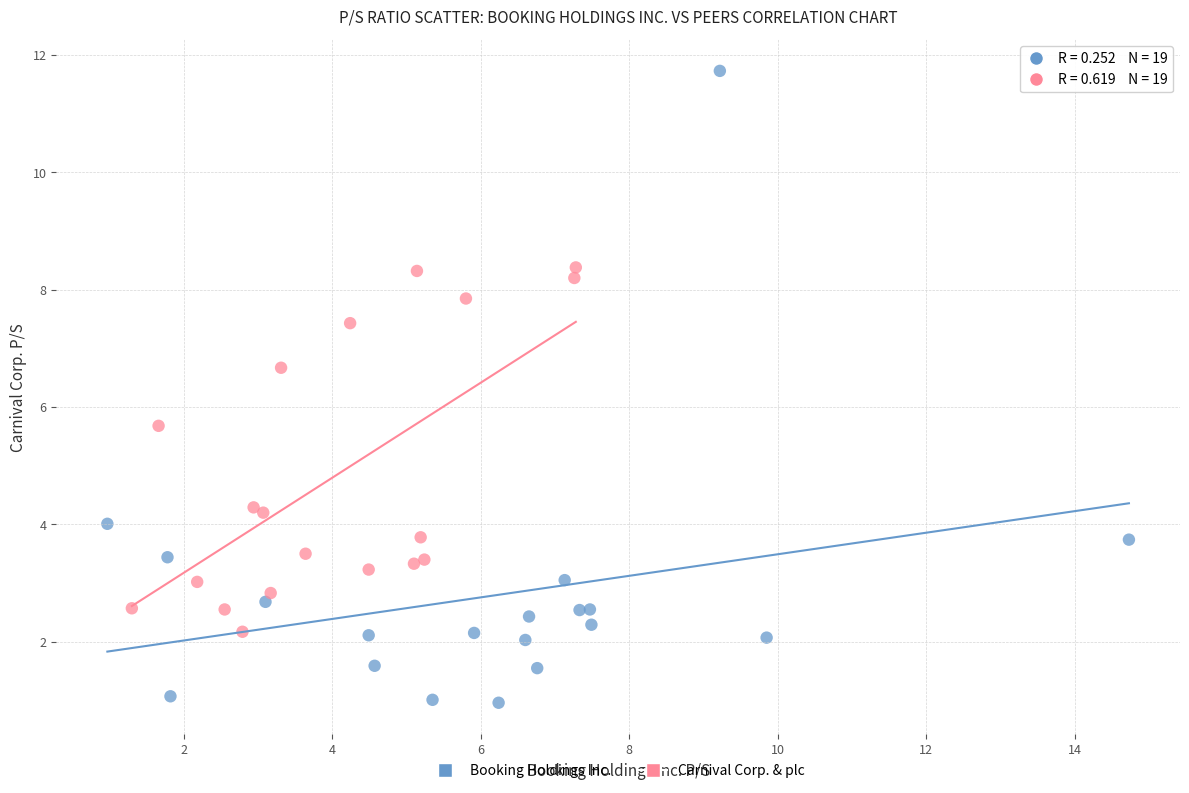

Which series reaches the minimum Y coordinate?

Booking Holdings Inc.